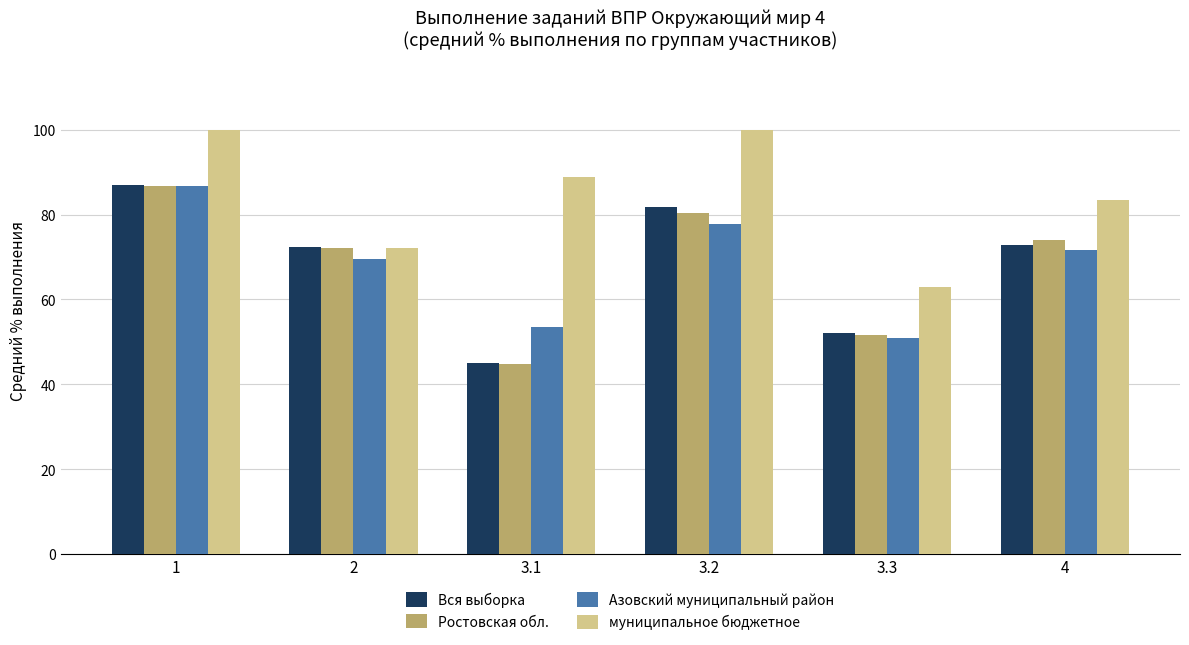

The муниципальное бюджетное series shows 100.0 at 1. True or false?

True